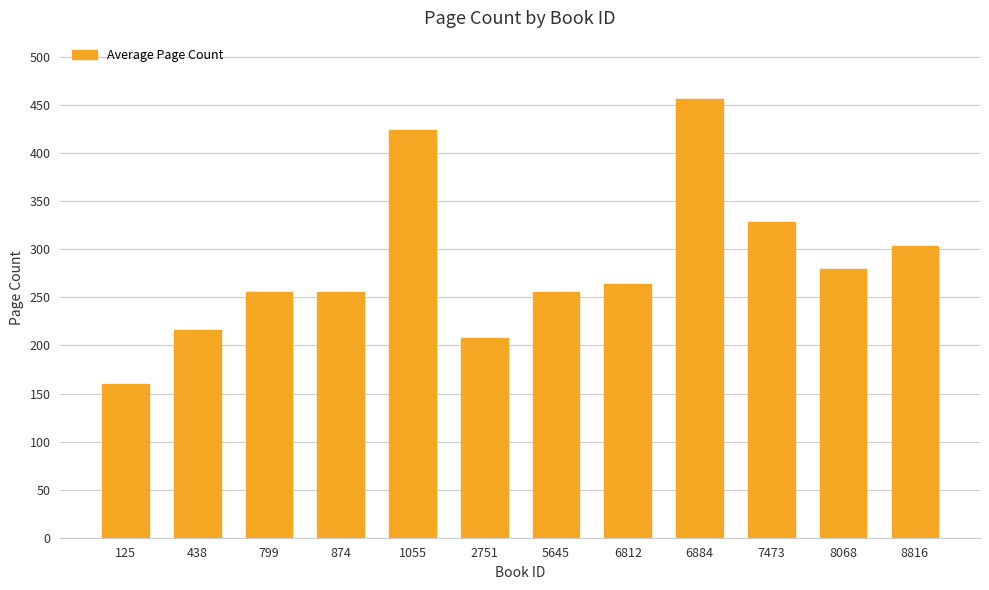

Between 8068 and 125, which is larger?

8068